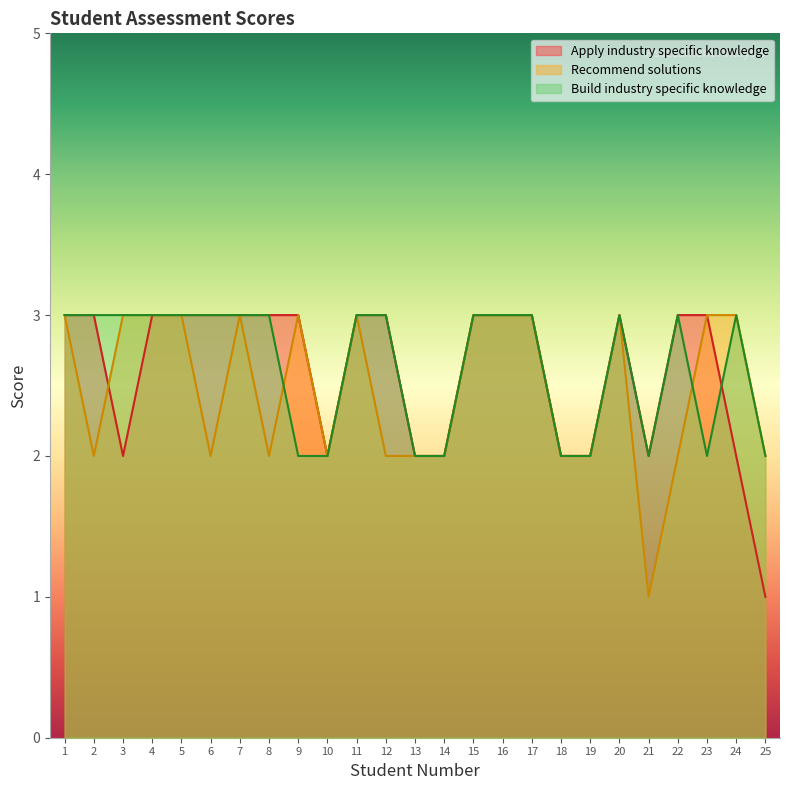

True or false: Apply industry specific knowledge has more than 0 interior local peaks.

True